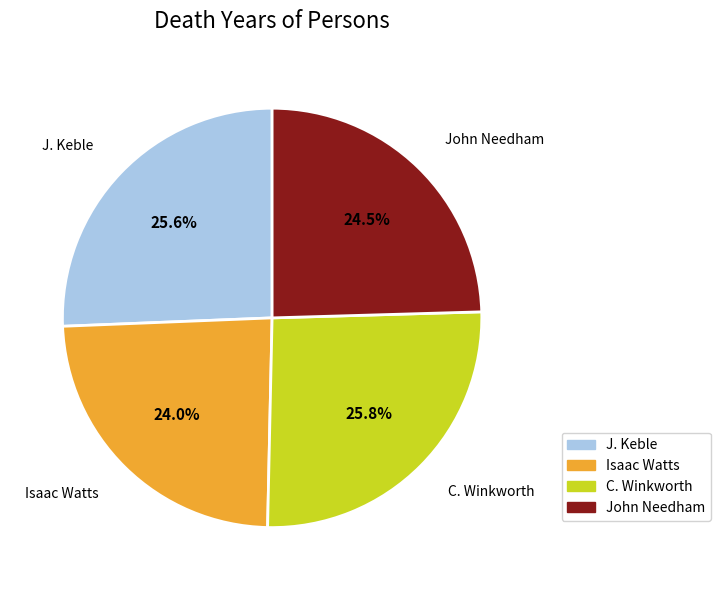

What percentage is the C. Winkworth slice, to the nearest percent?

26%